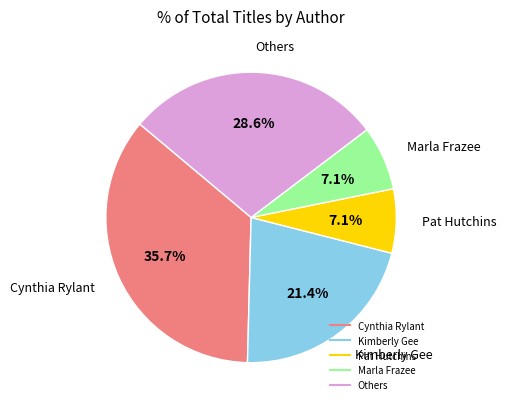

Does any single category account for the majority?

No